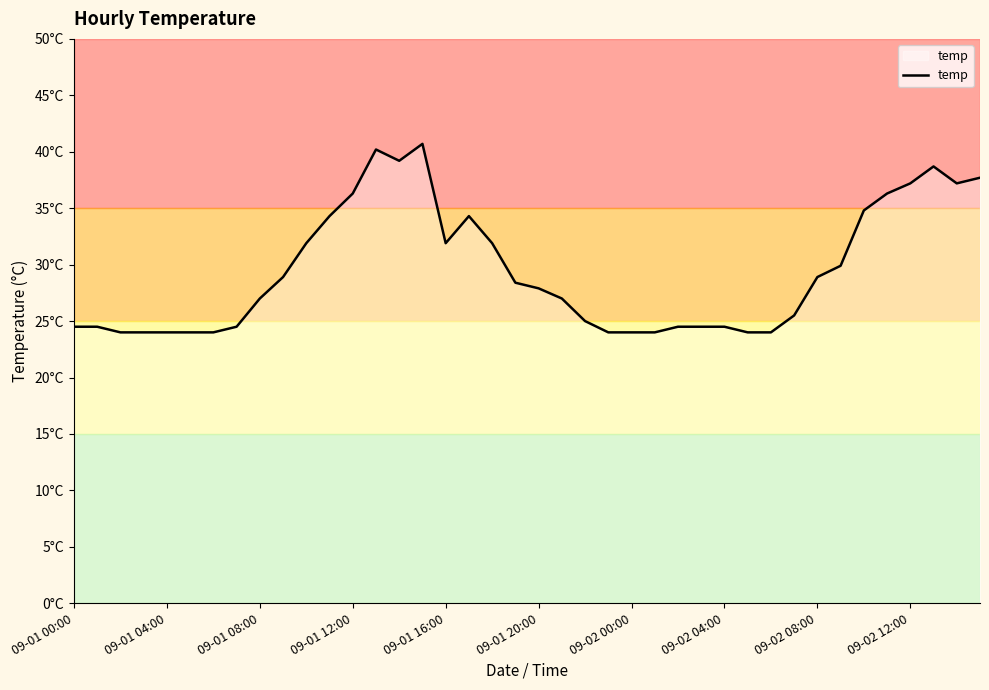

Does the chart have visible grid lines?

No